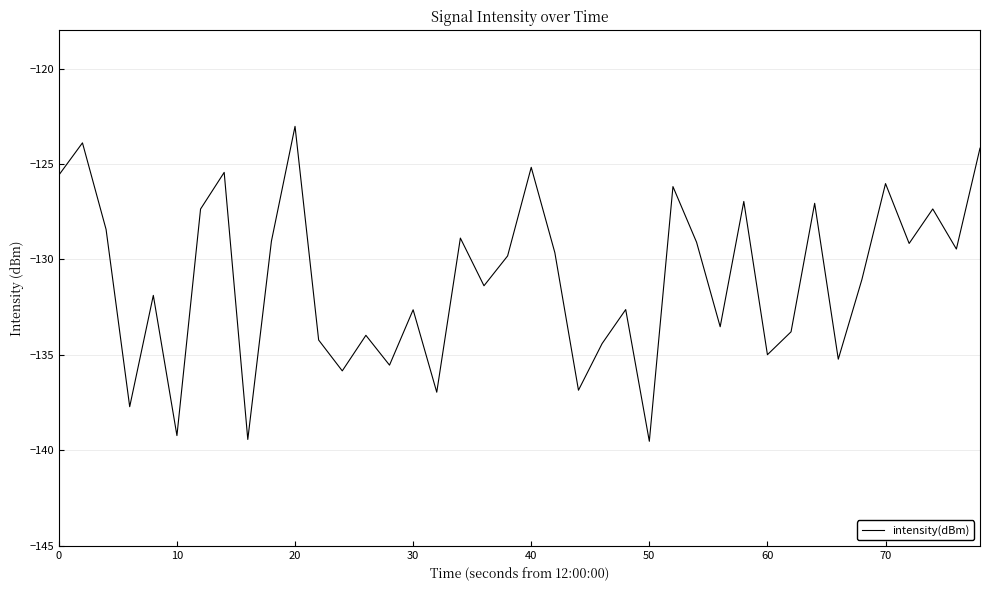

What is the maximum value shown in the chart?

-123.0